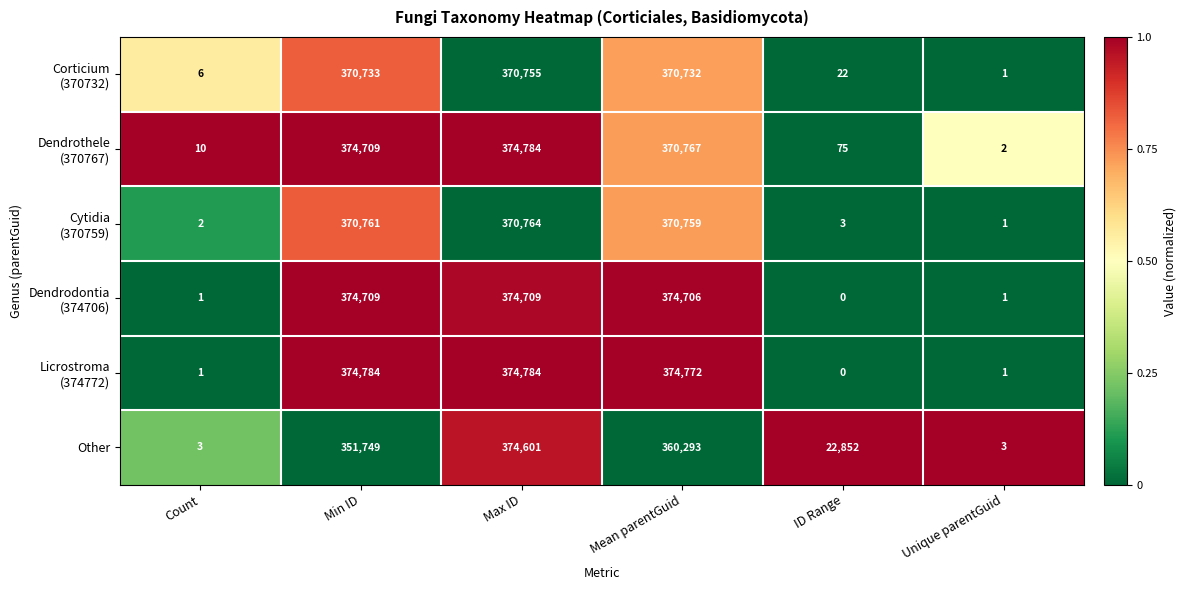

The value of Other at Mean parentGuid is 634405. True or false?

False